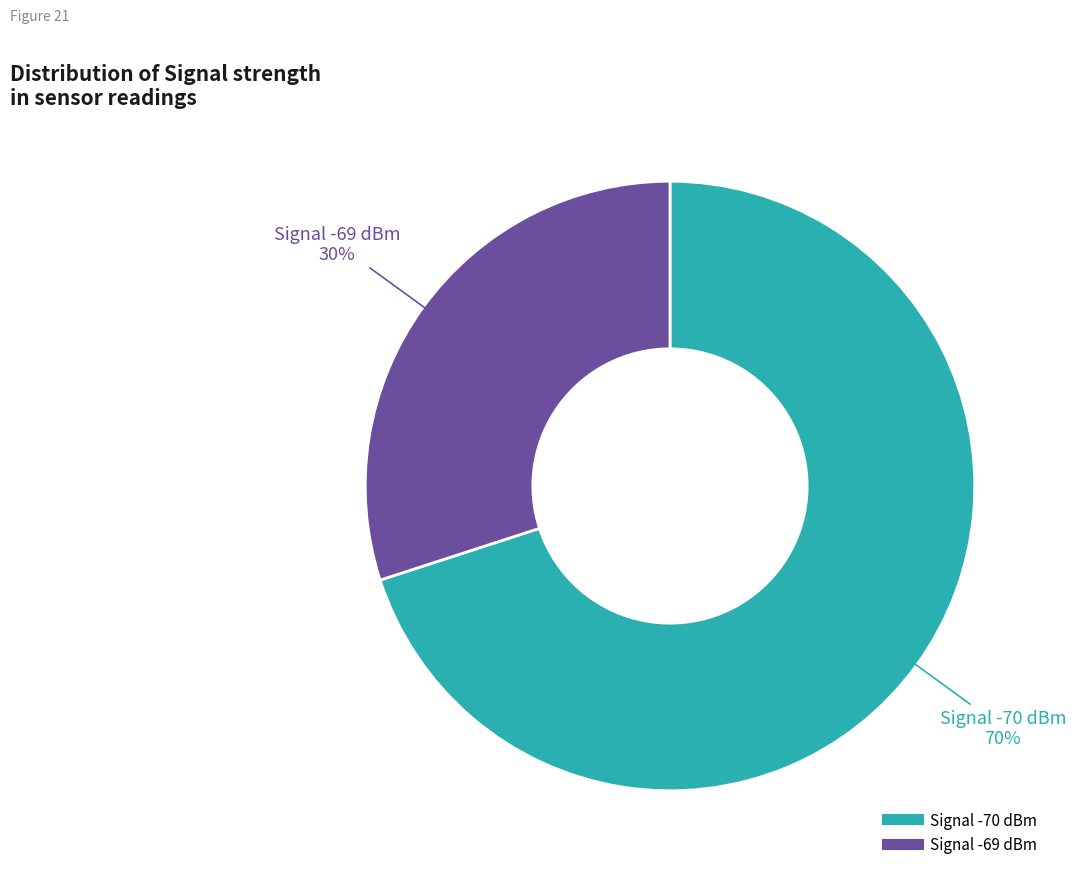

How many slices are in this pie chart?

2